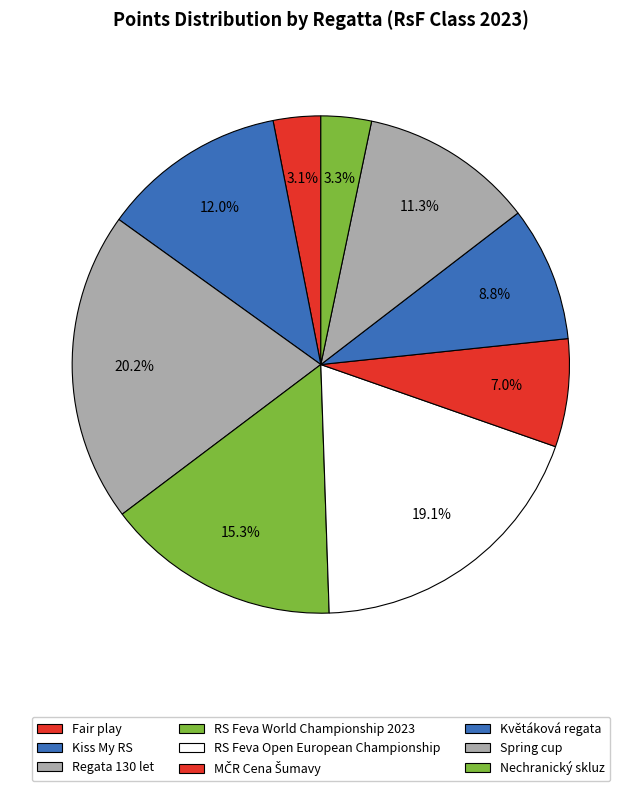

Count the number of slices in the pie.

9